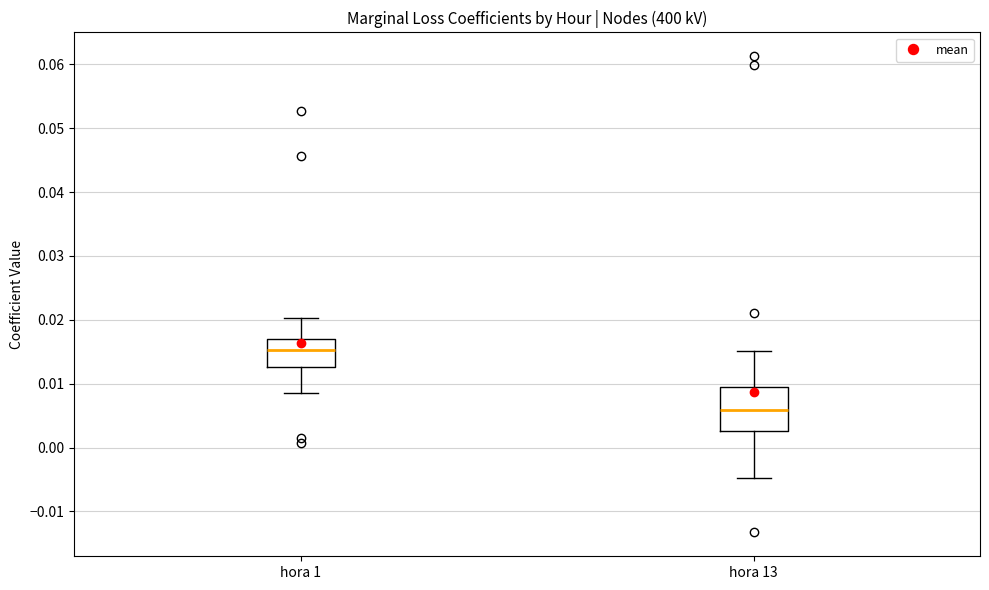

Reading left to right, transcribe this box plot: for each box, give where its median line is, the range the box spans, and where its two whiskers end, as read against the y-axis. The values are not printed on the chart, so give them approximately, as read against the axis.

hora 1: median 0.015, box 0.013 to 0.017, whiskers 0.009 to 0.020
hora 13: median 0.006, box 0.003 to 0.010, whiskers -0.005 to 0.015